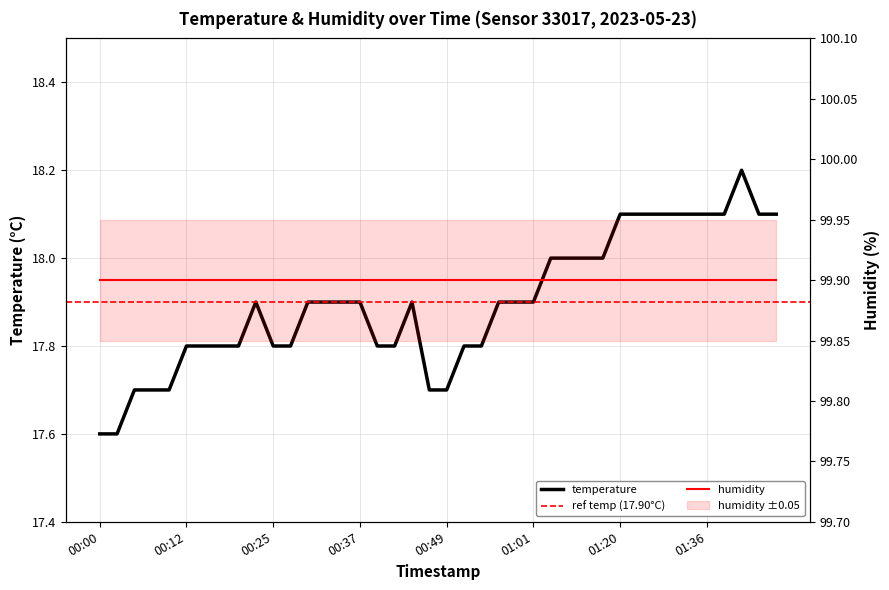

Count the values in the range 17 to 18.

30